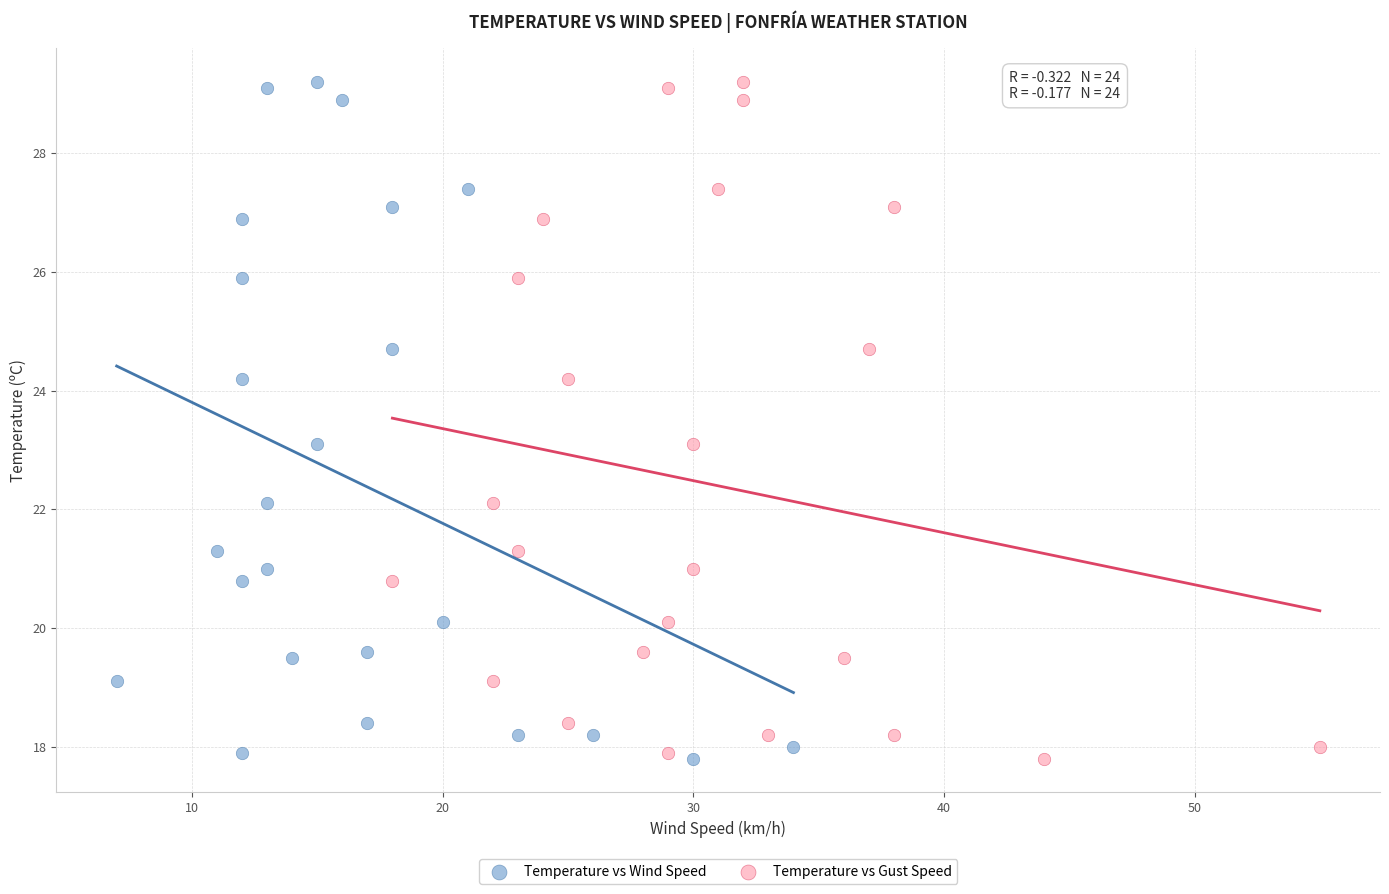

What are all the series names shown in the legend?

Temperature vs Wind Speed, Temperature vs Gust Speed